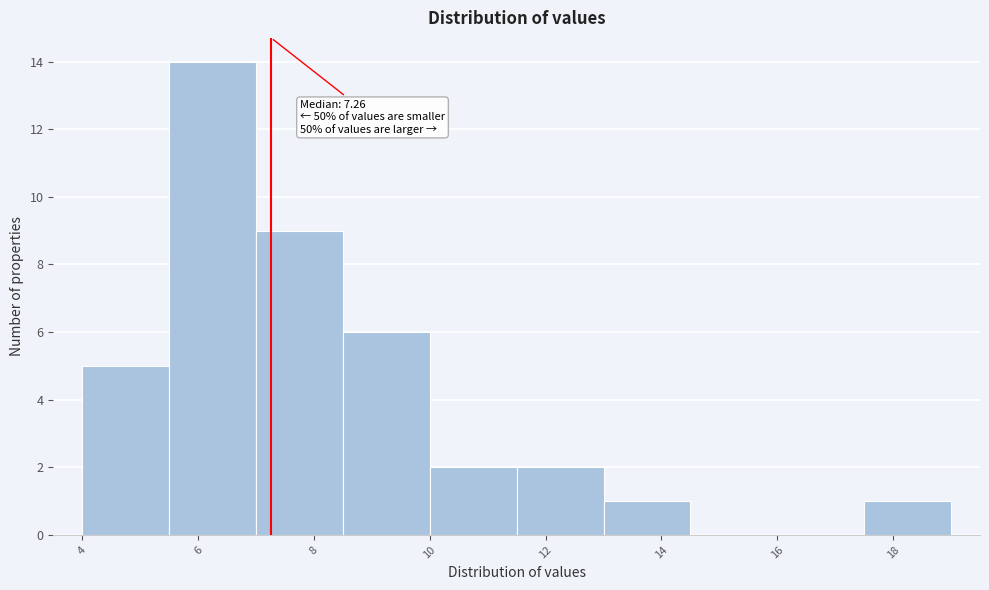

Which range on the x-axis has the tallest bar?

5.5 to 7.0